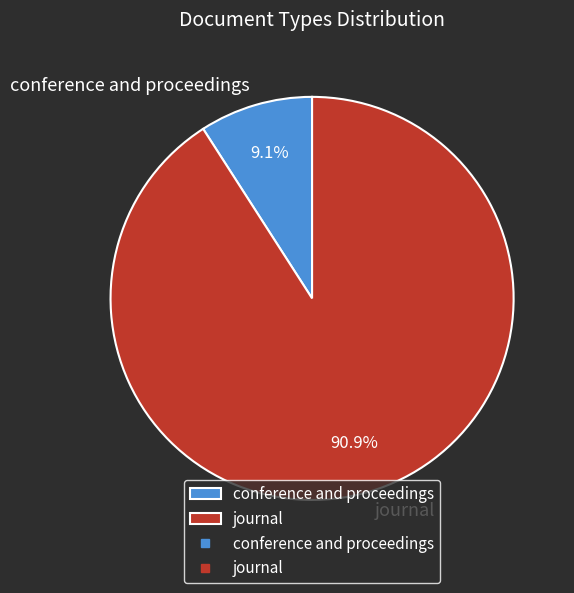

What percentage is the journal slice, to the nearest percent?

91%